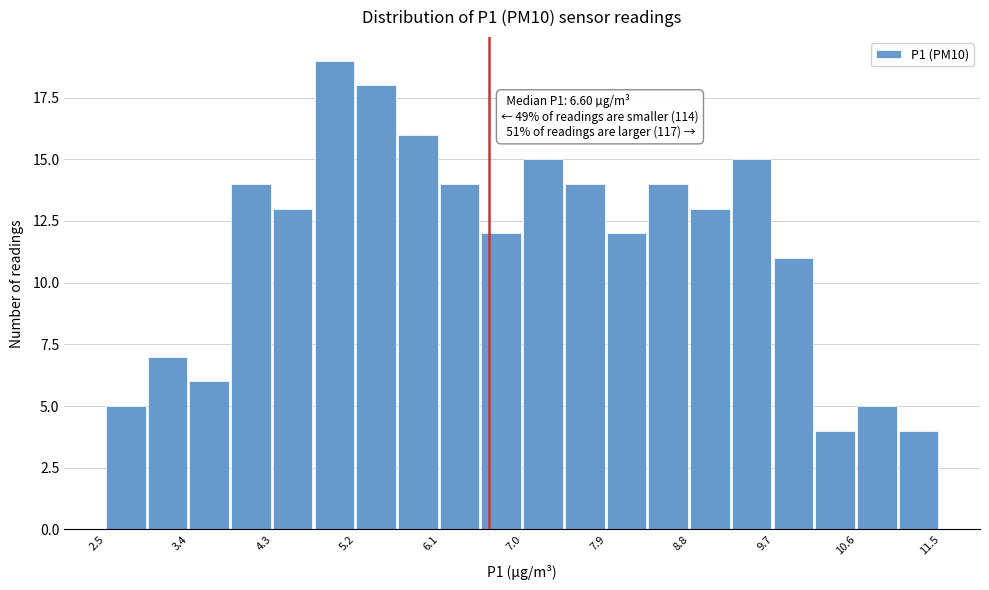

Which range on the x-axis has the tallest bar?

4.7 to 5.2